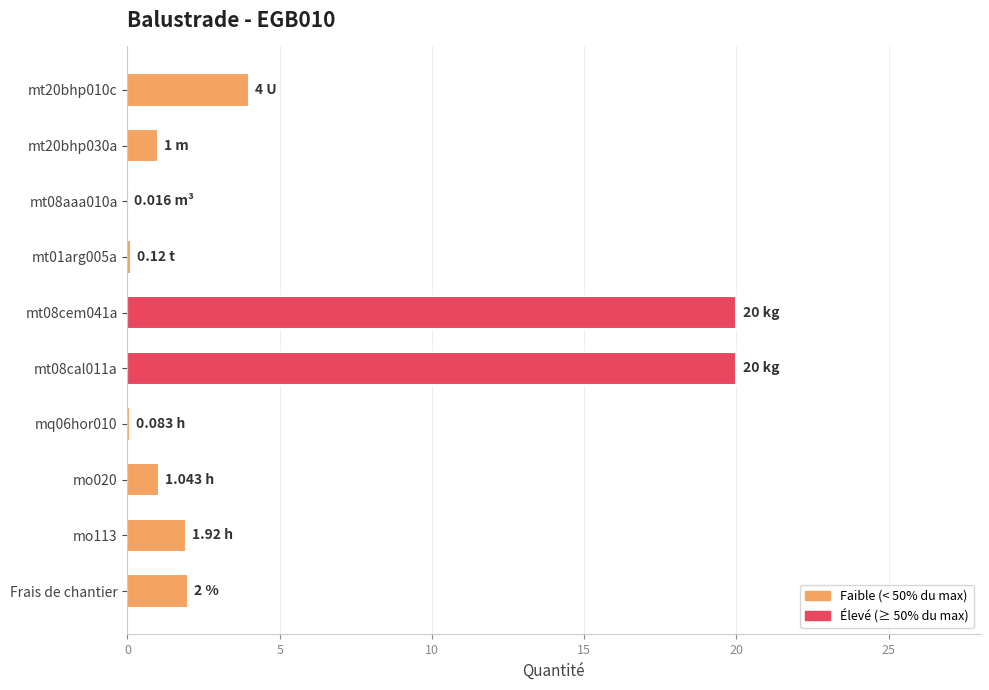

Does the chart contain stacked bars?

No